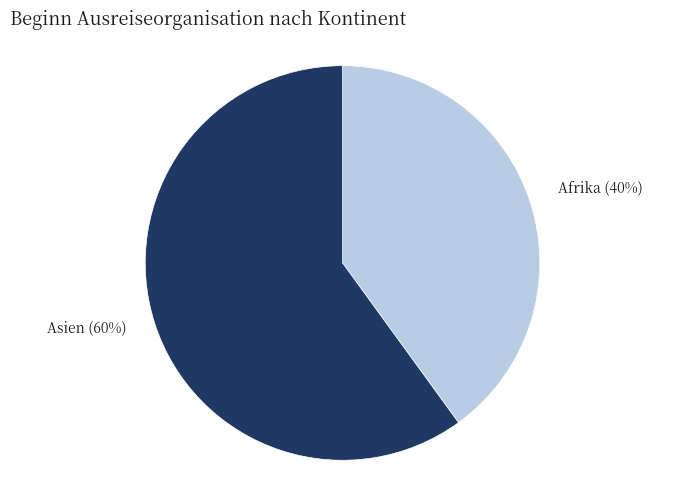

True or false: Asien accounts for 54% of the total.

False